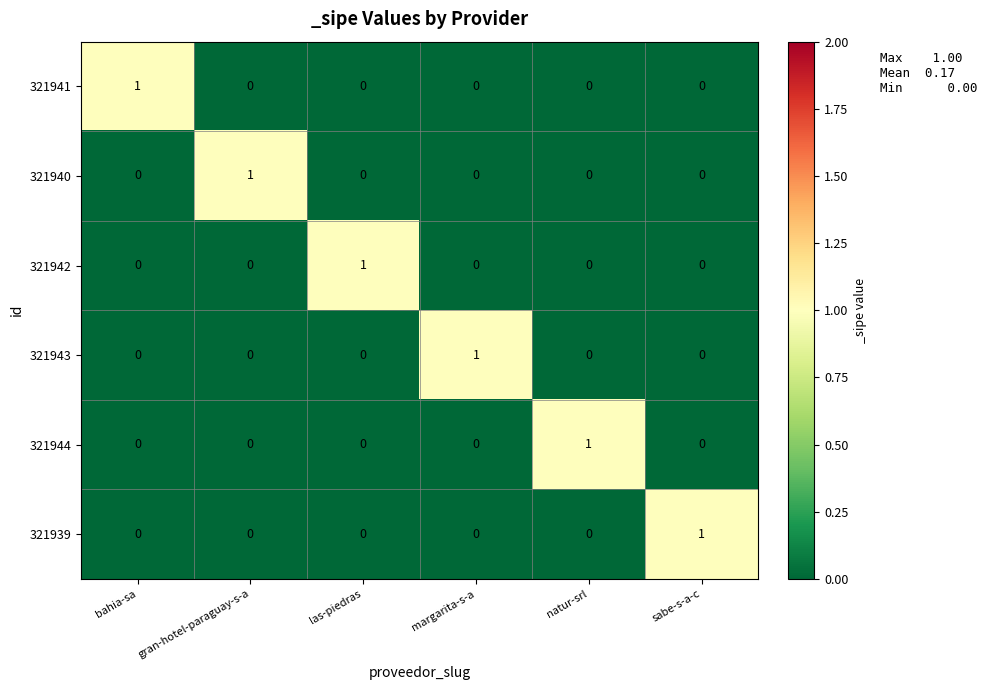

Count the 321941 values in the range 0 to 1.

6